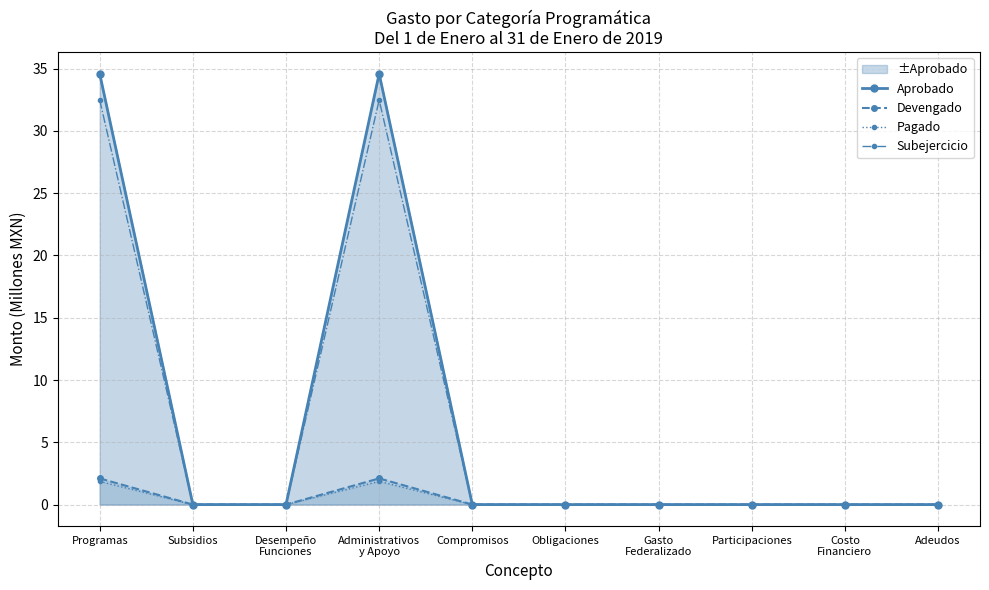

True or false: Subejercicio and Devengado cross at least once.

False